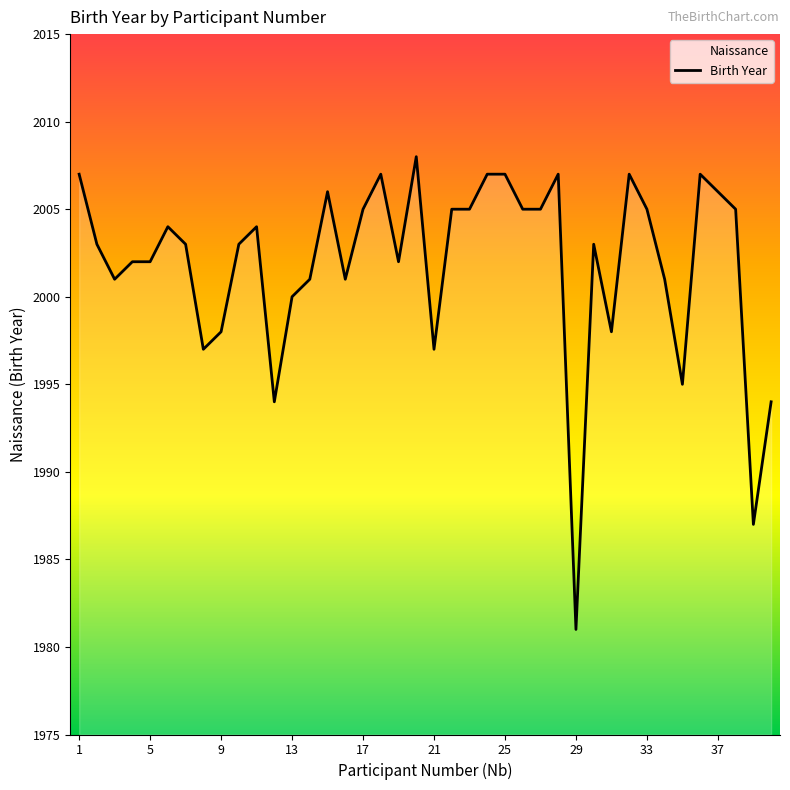

What is the ratio of the value at 21 to the value at 1?

1.0